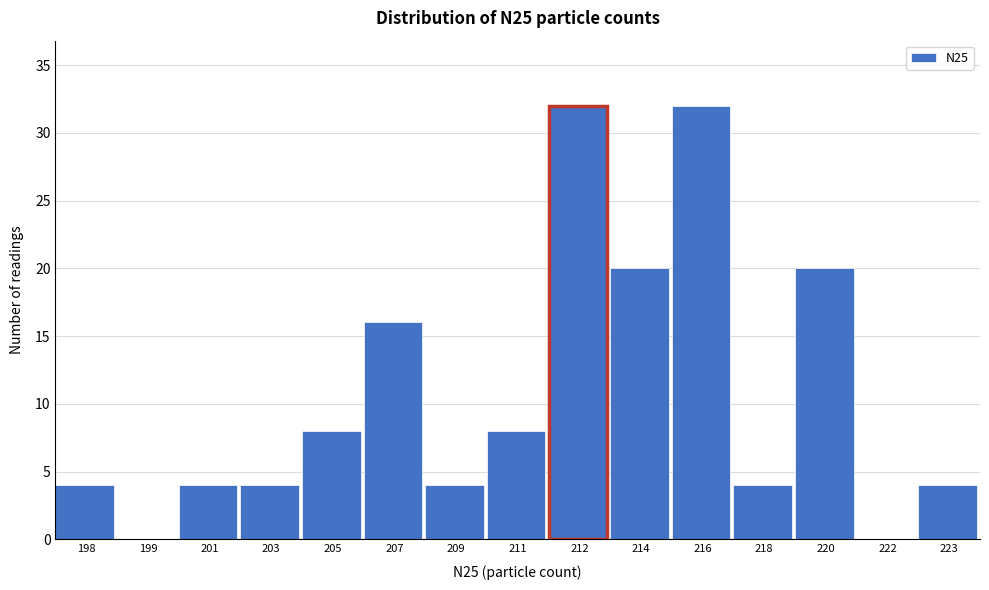

Reading left to right, transcribe all the data shown in this chart.

198=4	199=0	201=4	203=4	205=8	207=16	209=4	211=8	212=32	214=20	216=32	218=4	220=20	222=0	223=4